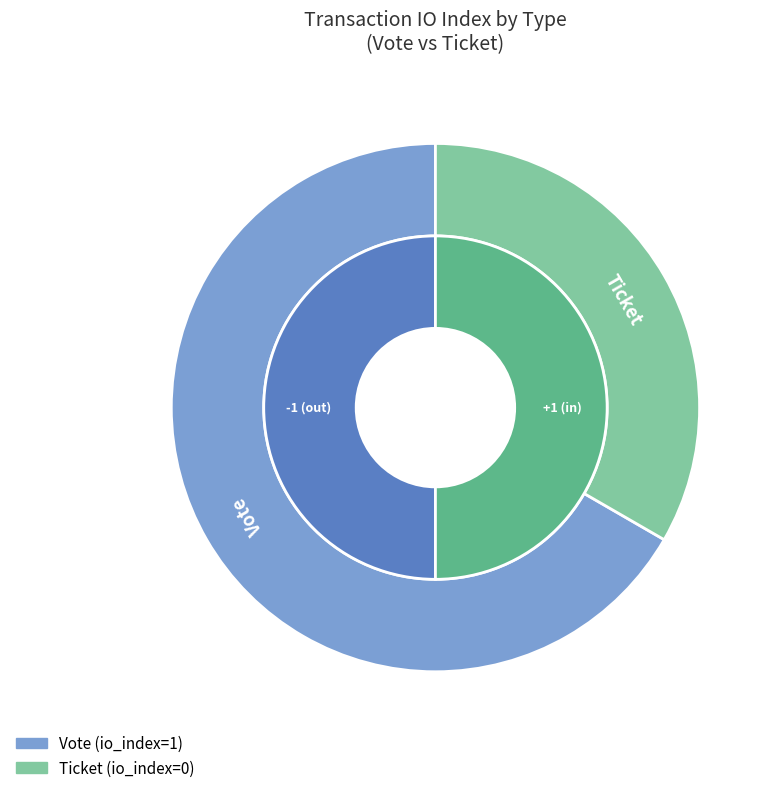

What is the smallest slice in the pie chart?

Ticket